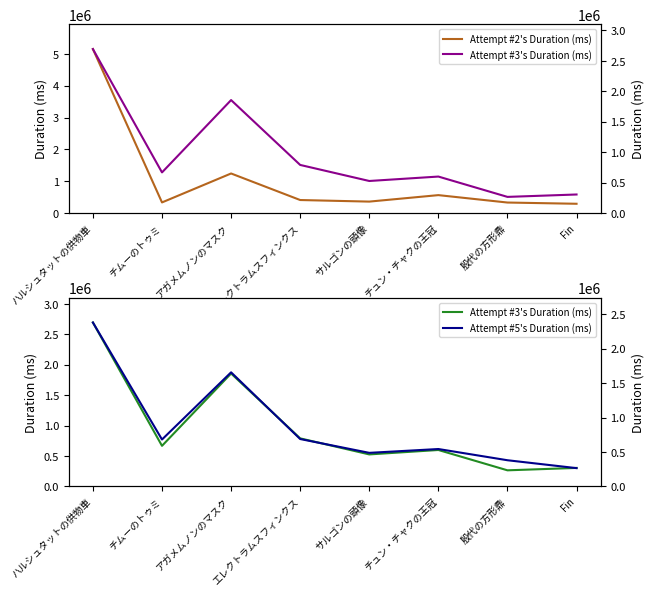

What is the label of the 1st point from the right?

Fin